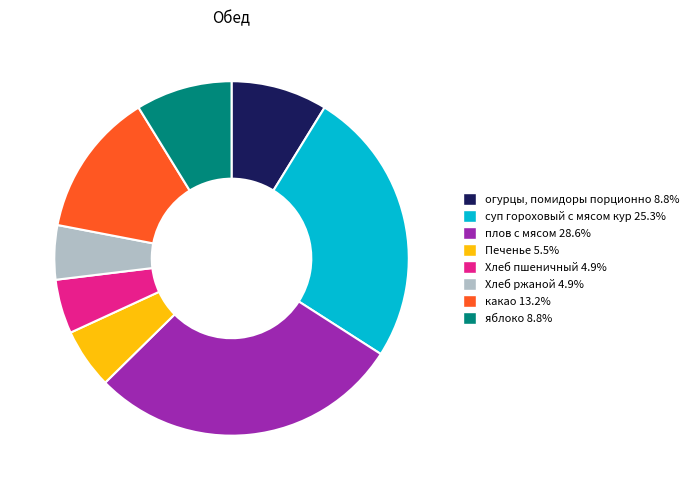

Which slice is the largest?

плов с мясом